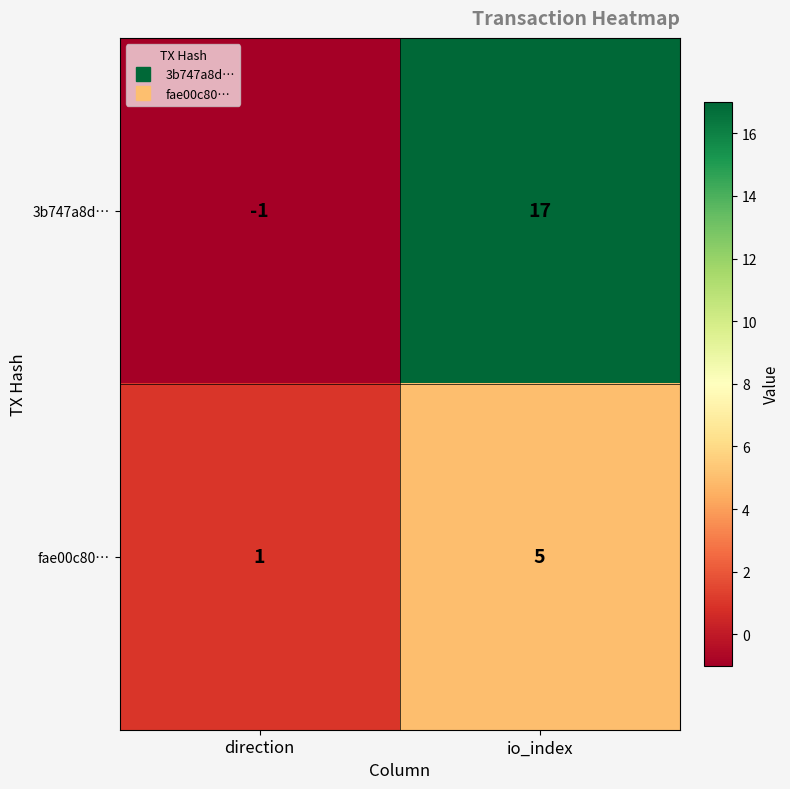

Which series has the largest total across all categories?

3b747a8d…